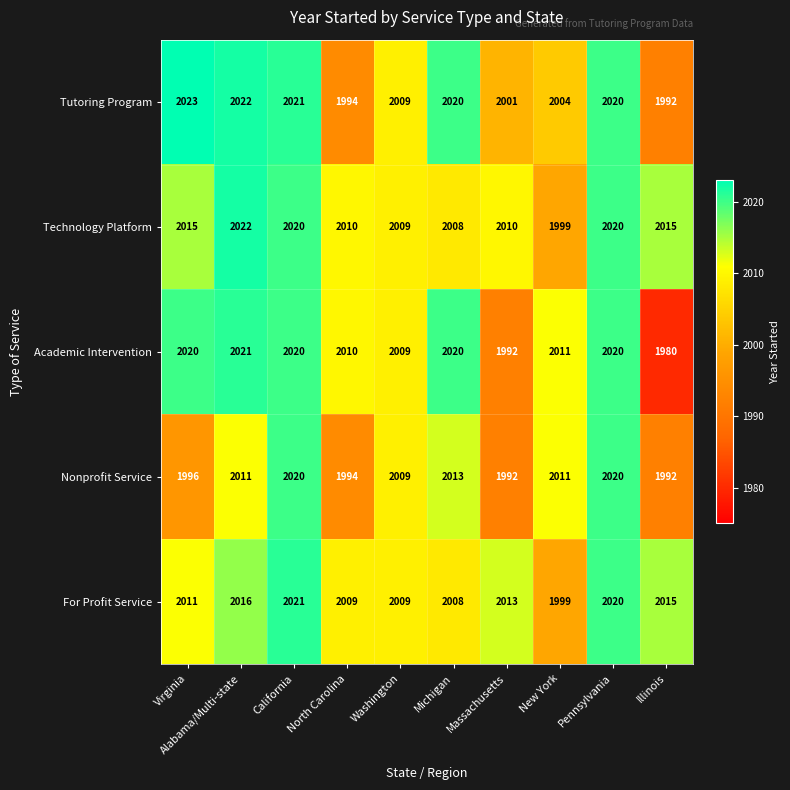

Which label corresponds to the smallest value in the chart?

Illinois